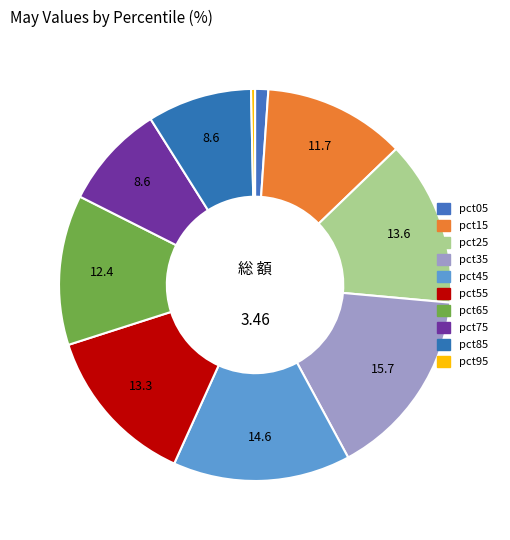

How many segments does this pie chart have?

10